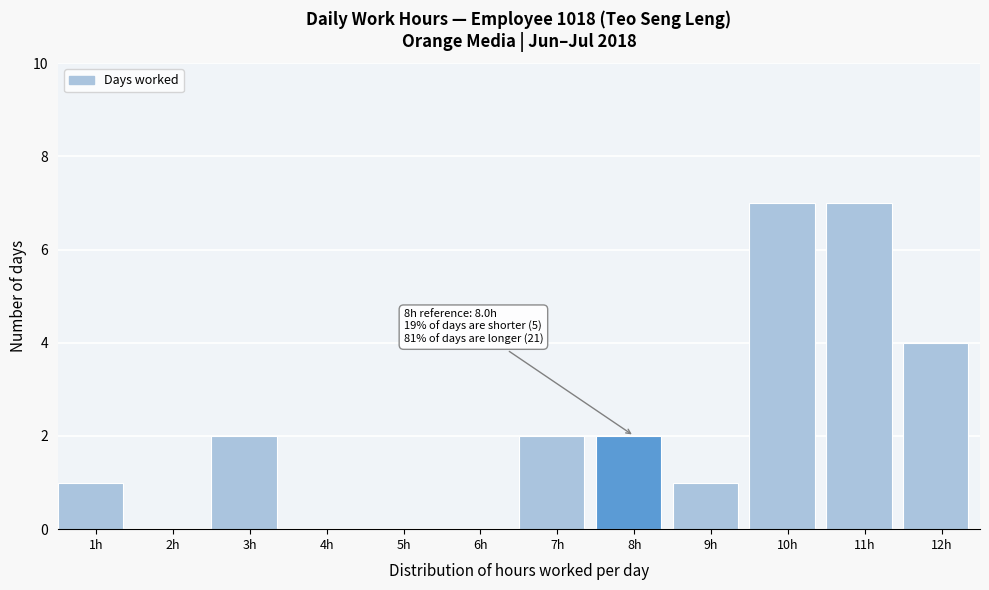

Reading left to right, what are all the values shown in this chart?

1h=1	2h=0	3h=2	4h=0	5h=0	6h=0	7h=2	8h=2	9h=1	10h=7	11h=7	12h=4